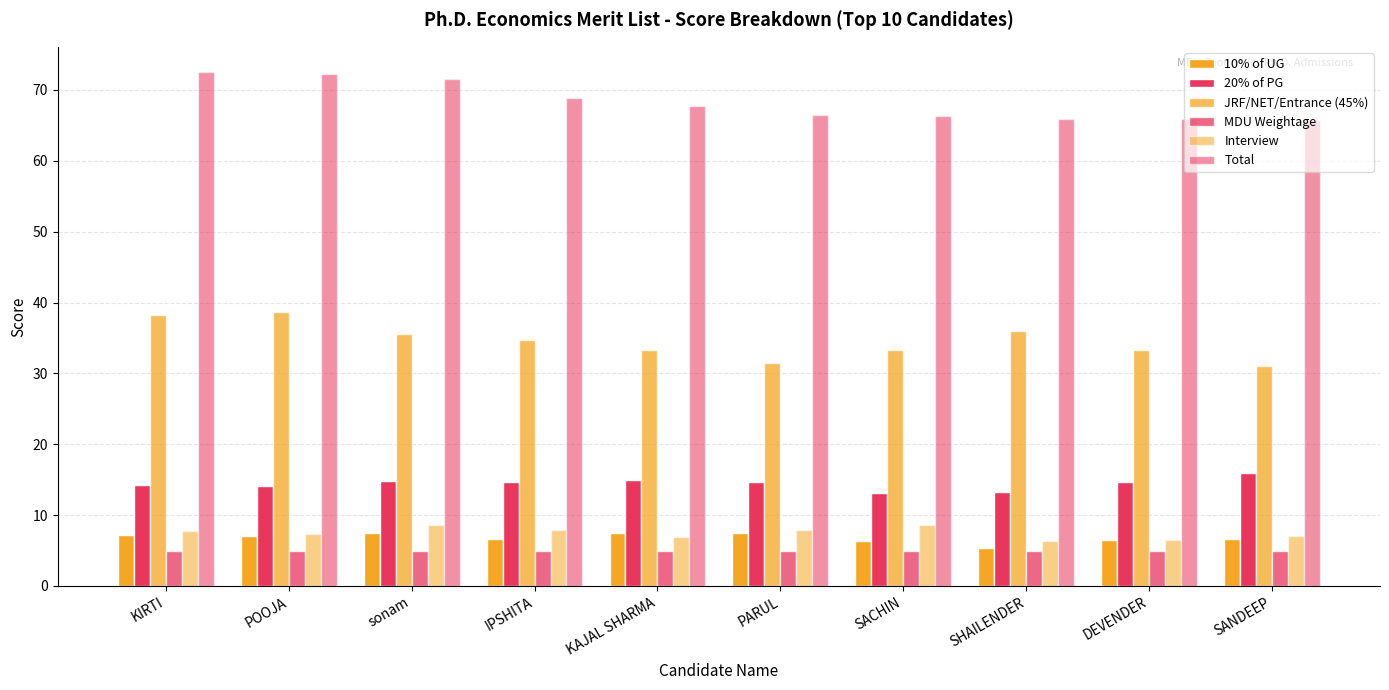

Does the chart contain stacked bars?

No